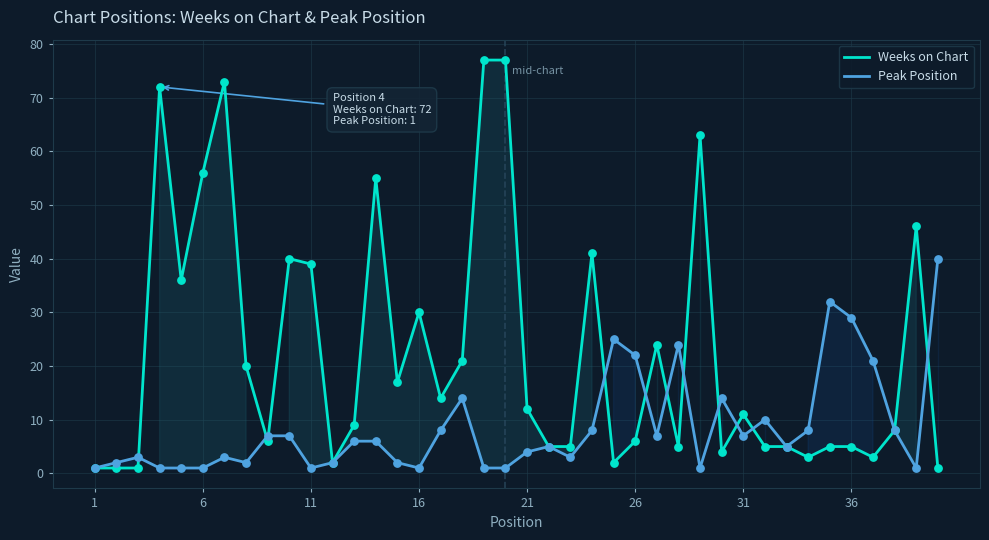

At how many categories does at least one series exceed 59?

5